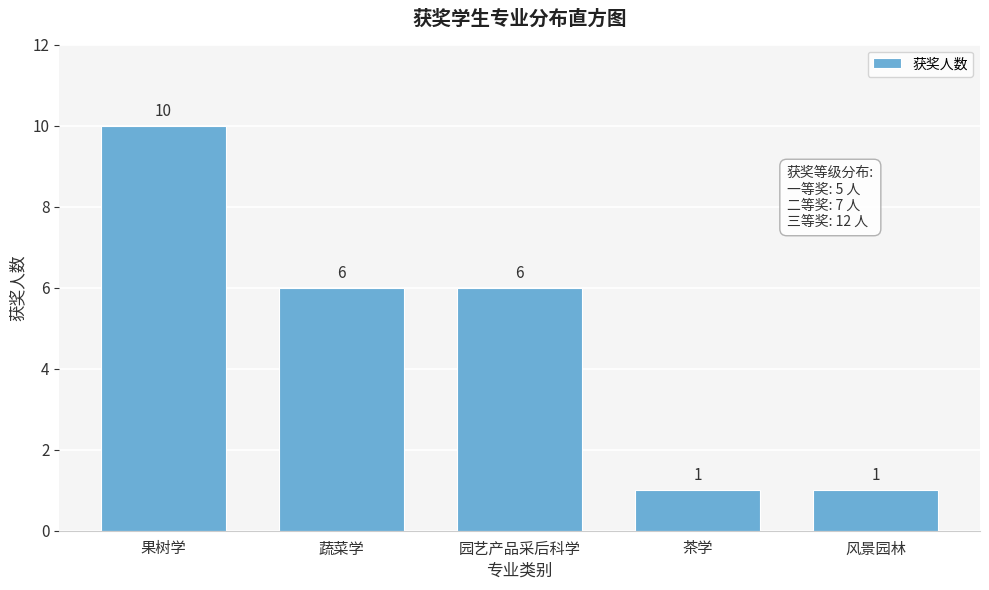

Reading right to left, list all the values displayed in this chart.

风景园林=1	茶学=1	园艺产品采后科学=6	蔬菜学=6	果树学=10